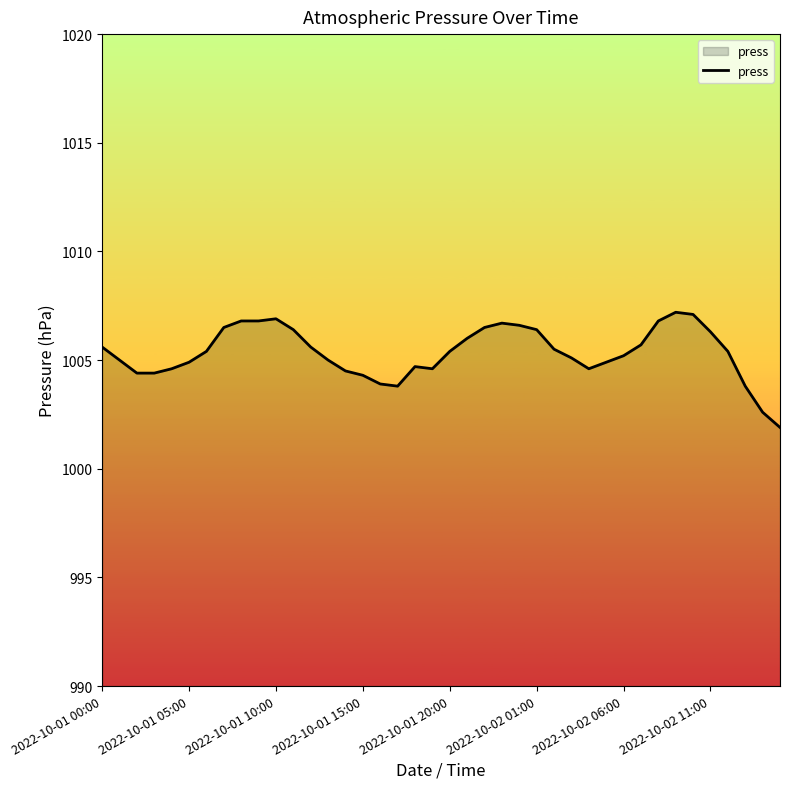

What is the difference between the maximum and minimum values?

5.3